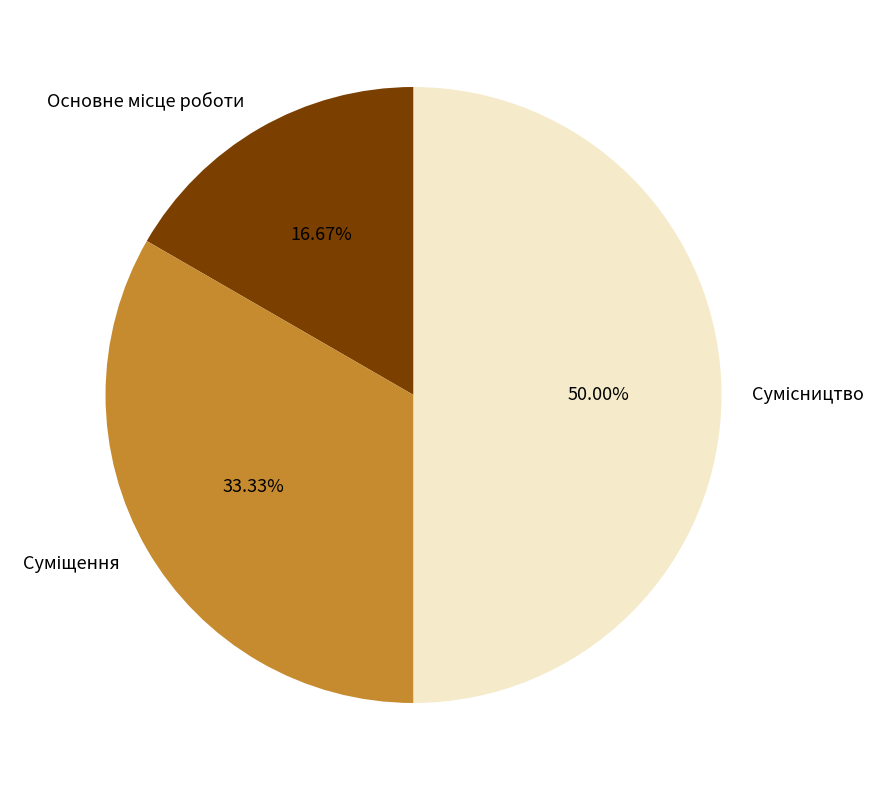

How many segments does this pie chart have?

3